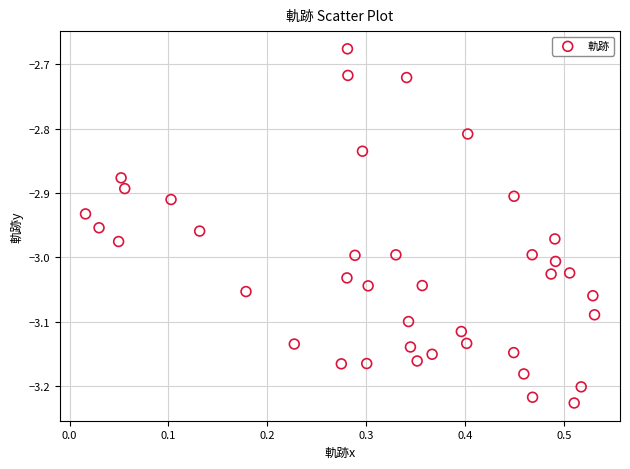

What is the range of Y values (max minus min)?

0.6